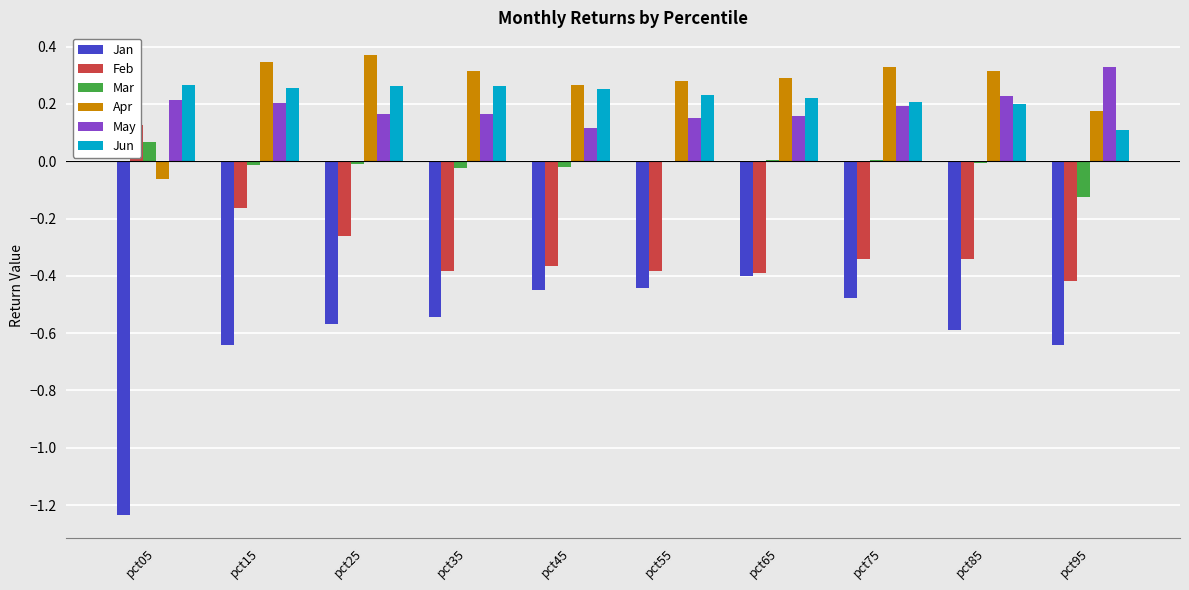

Reading right to left, extract all data points from this chart.

Jan: pct95=-0.6	pct85=-0.6	pct75=-0.5	pct65=-0.4	pct55=-0.4	pct45=-0.5	pct35=-0.5	pct25=-0.6	pct15=-0.6	pct05=-1.2
Feb: pct95=-0.4	pct85=-0.3	pct75=-0.3	pct65=-0.4	pct55=-0.4	pct45=-0.4	pct35=-0.4	pct25=-0.3	pct15=-0.2	pct05=0.1
Mar: pct95=-0.1	pct85=-0.0	pct75=0.0	pct65=0.0	pct55=0.0	pct45=-0.0	pct35=-0.0	pct25=-0.0	pct15=-0.0	pct05=0.1
Apr: pct95=0.2	pct85=0.3	pct75=0.3	pct65=0.3	pct55=0.3	pct45=0.3	pct35=0.3	pct25=0.4	pct15=0.3	pct05=-0.1
May: pct95=0.3	pct85=0.2	pct75=0.2	pct65=0.2	pct55=0.1	pct45=0.1	pct35=0.2	pct25=0.2	pct15=0.2	pct05=0.2
Jun: pct95=0.1	pct85=0.2	pct75=0.2	pct65=0.2	pct55=0.2	pct45=0.3	pct35=0.3	pct25=0.3	pct15=0.3	pct05=0.3